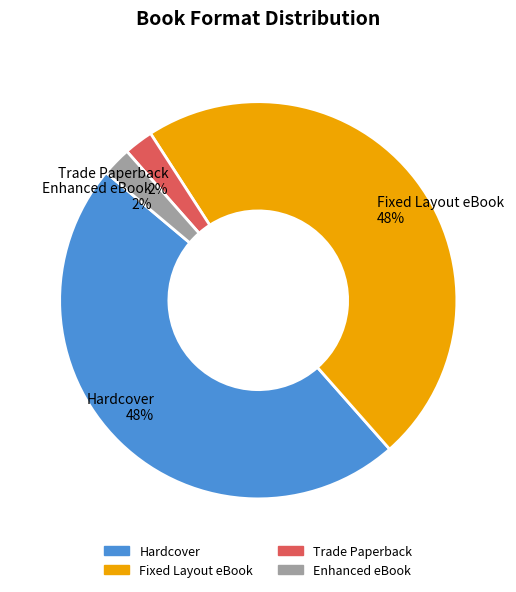

Is Fixed Layout eBook the majority of the pie?

No